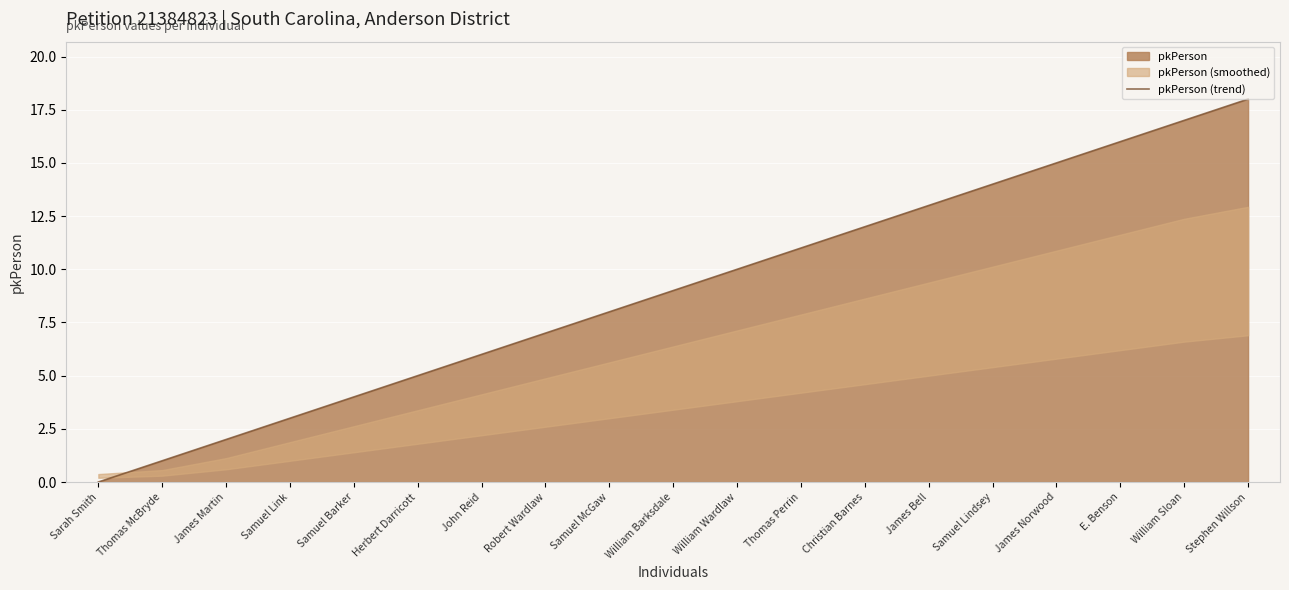

At which category does the chart reach its minimum across all series?

Sarah Smith